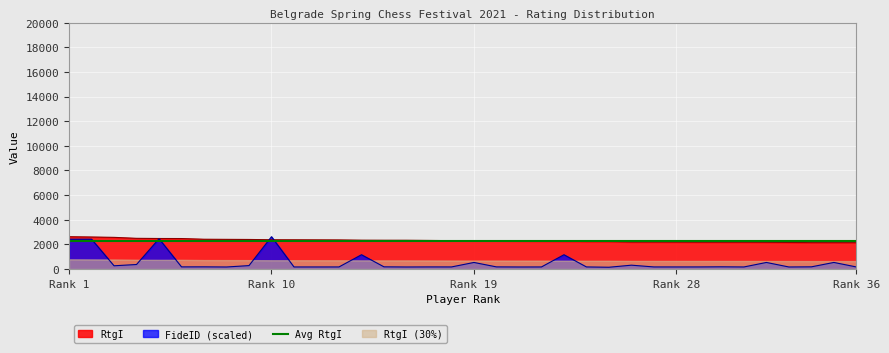

What is the value of the FideID point at the 18th from the left?

167.5